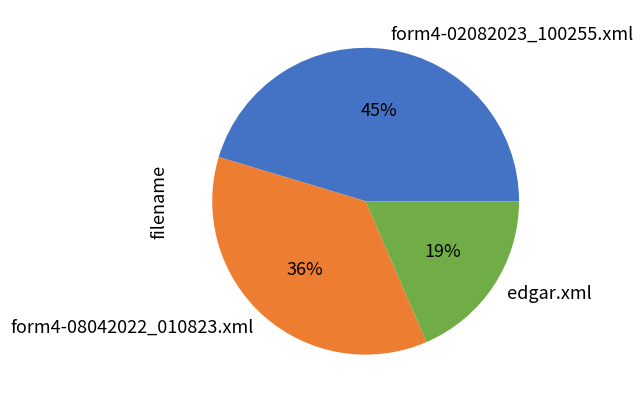

To the nearest percent, what is the difference between the form4-02082023_100255.xml and form4-08042022_010823.xml slice percentages?

9%